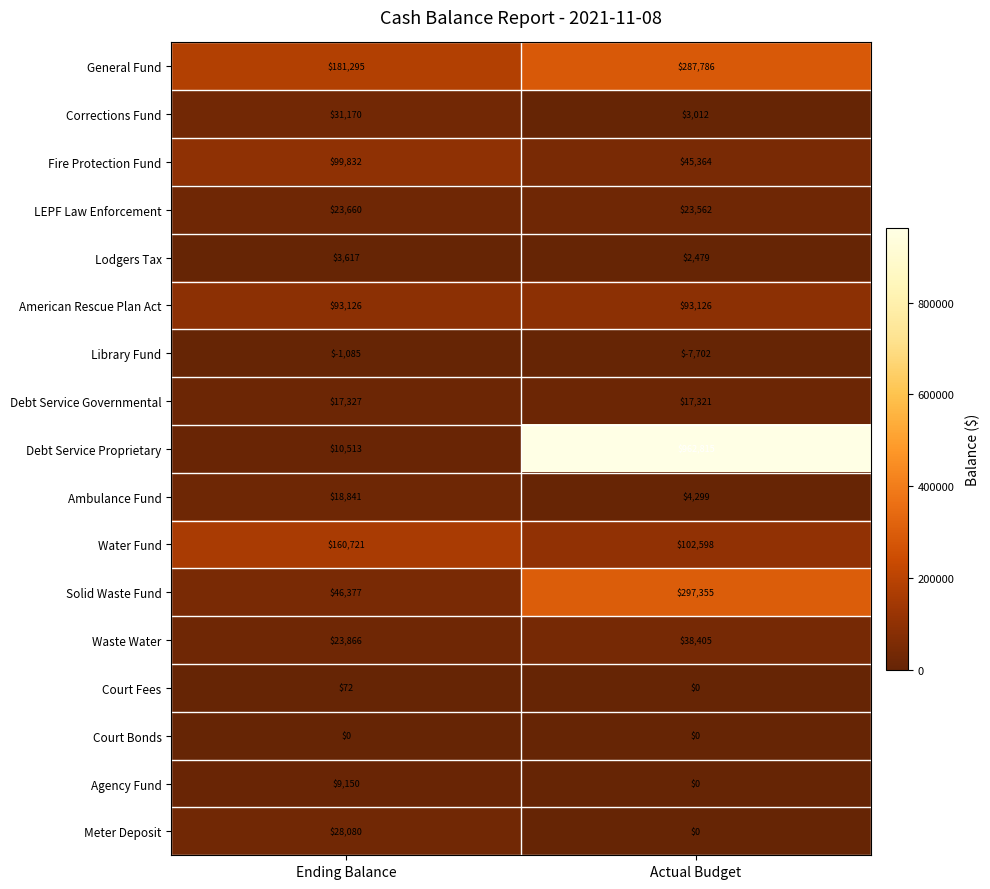

What is the maximum value shown in the chart?

962815